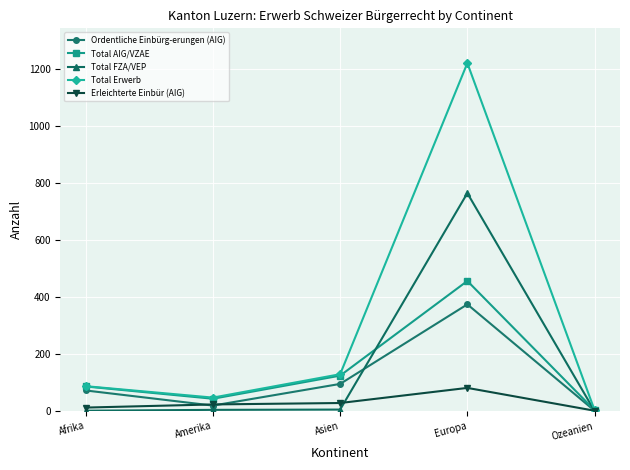

How many interior local valleys does the Ordentliche Einbürg-erungen (AIG) series have?

1